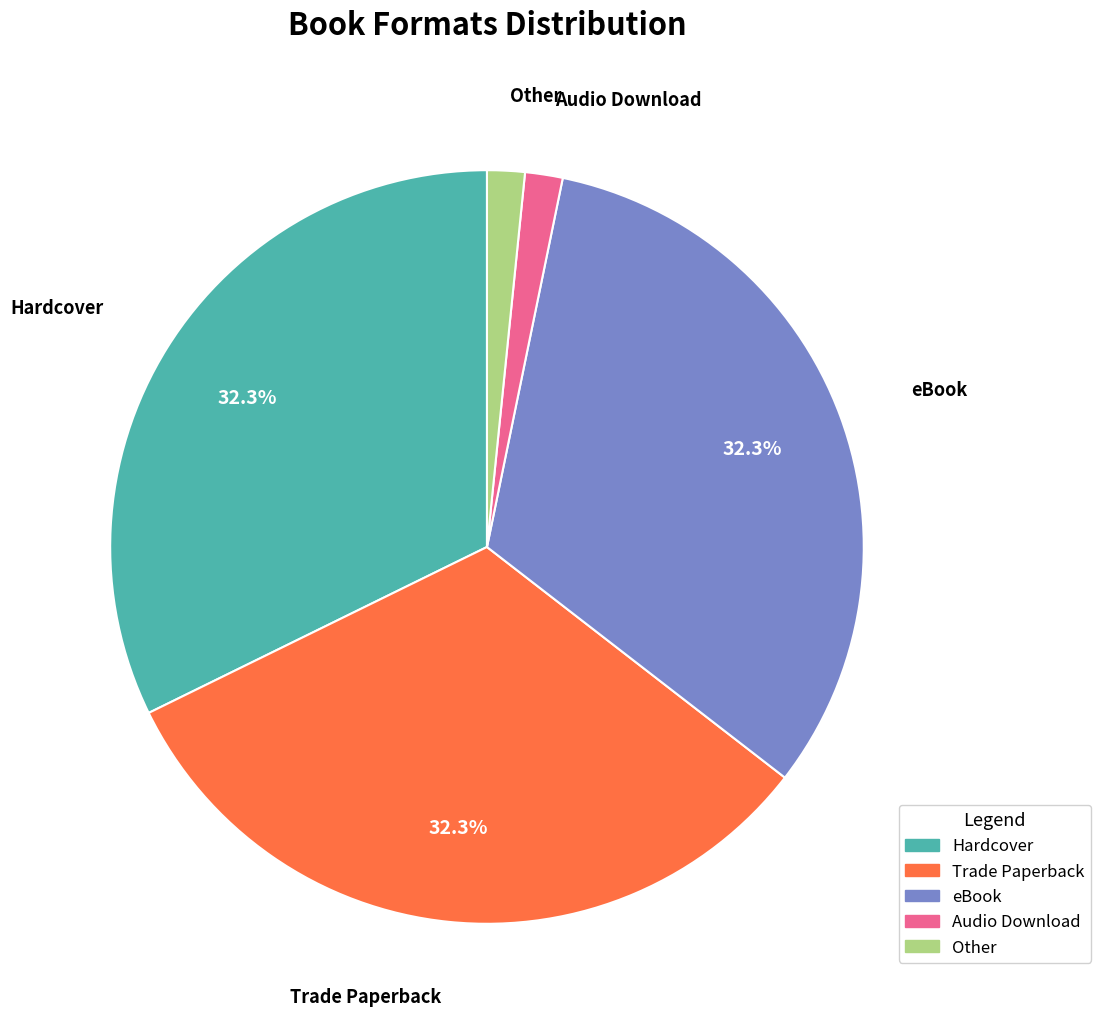

To the nearest percent, what percentage of the pie is Trade Paperback?

32%